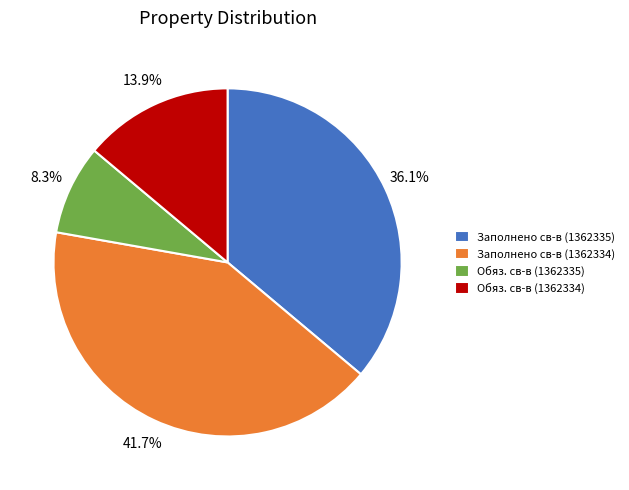

Does any single category account for the majority?

No